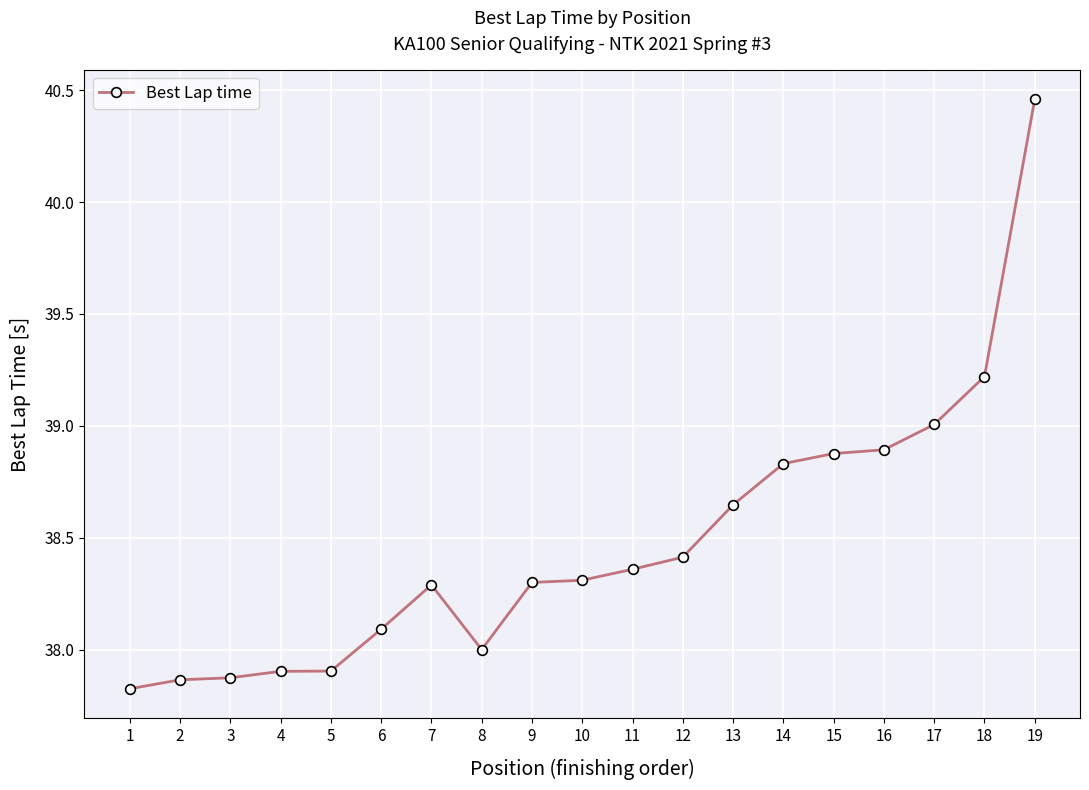

What is the value of the 9th point from the left?

38.3